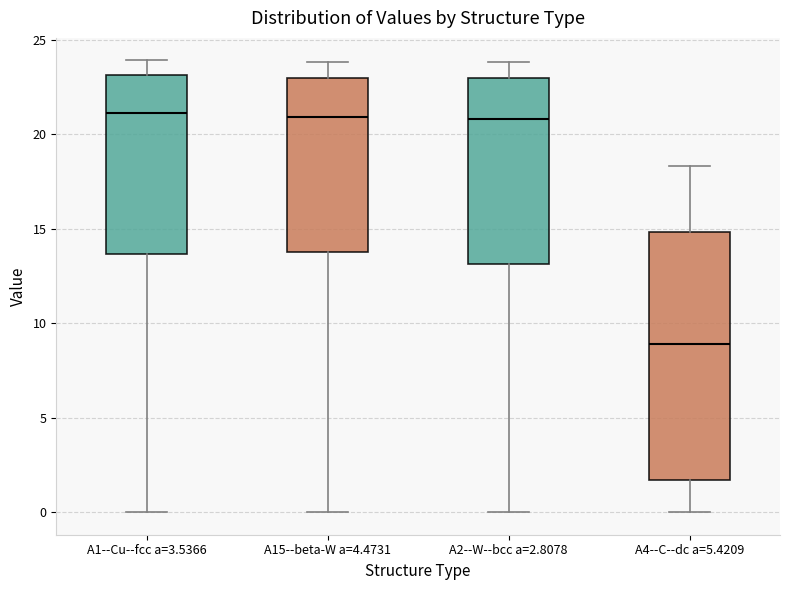

Reading left to right, transcribe this box plot: for each box, give where its median line is, the range the box spans, and where its two whiskers end, as read against the y-axis. The values are not printed on the chart, so give them approximately, as read against the axis.

A1--Cu--fcc a=3.5366: median 21.0, box 13.5 to 23.0, whiskers 0.0 to 24.0
A15--beta-W a=4.4731: median 21.0, box 13.5 to 23.0, whiskers 0.0 to 24.0
A2--W--bcc a=2.8078: median 21.0, box 13.0 to 23.0, whiskers 0.0 to 24.0
A4--C--dc a=5.4209: median 9.0, box 1.5 to 15.0, whiskers 0.0 to 18.5